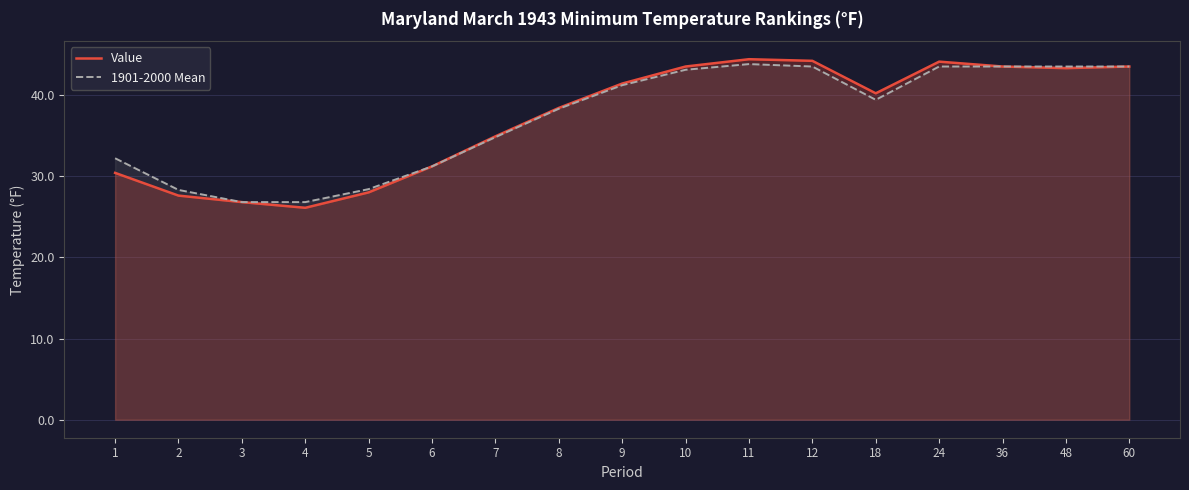

Is it true that 1901-2000 Mean equals 58.5 at 9?

False